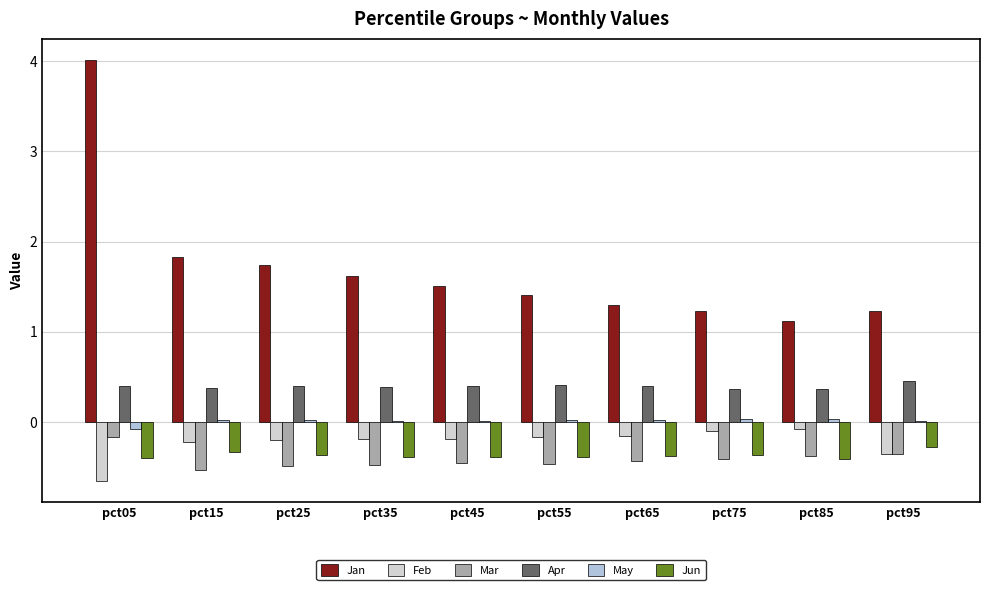

The value of May at pct45 is 0.0. True or false?

True